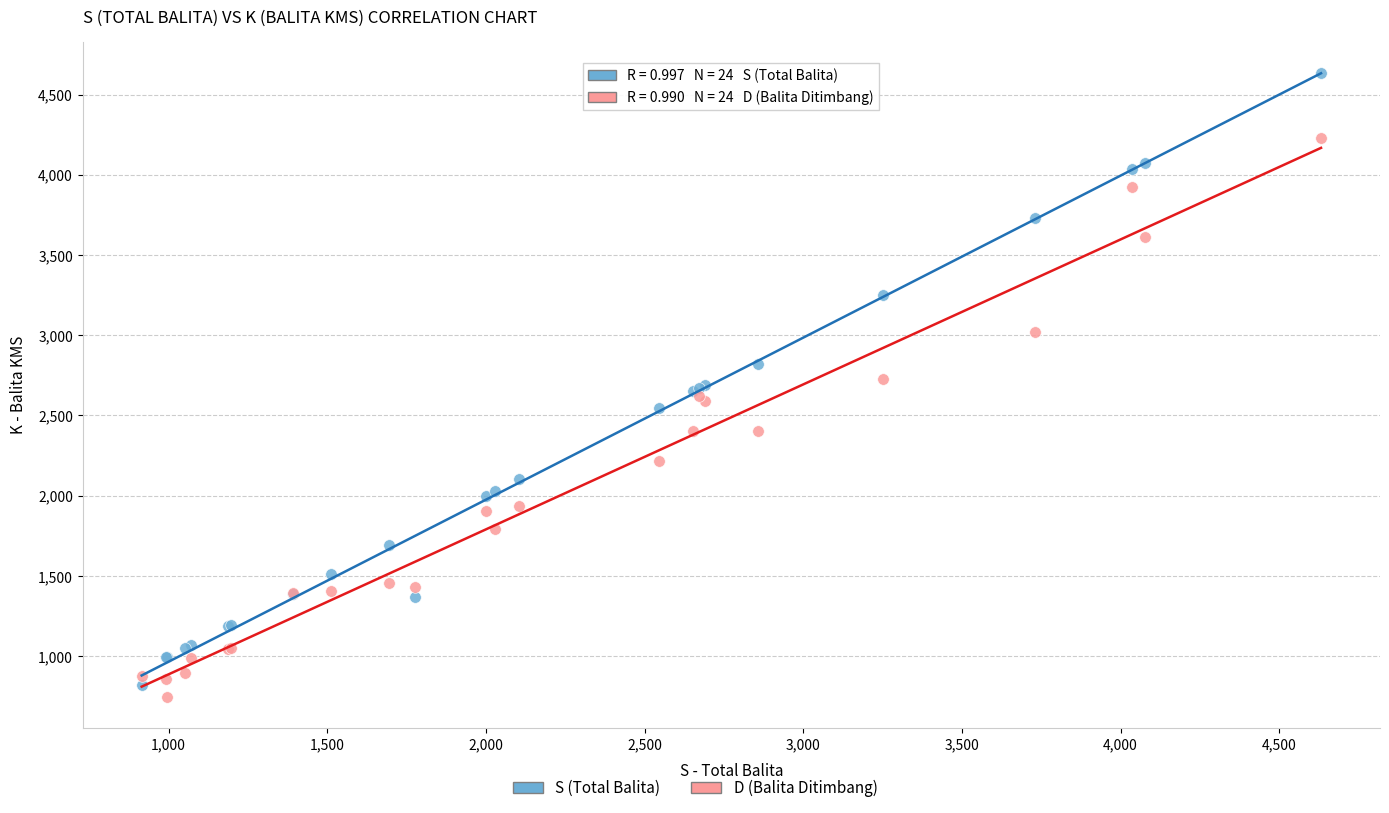

Which series contains the highest Y value?

S (Total Balita)